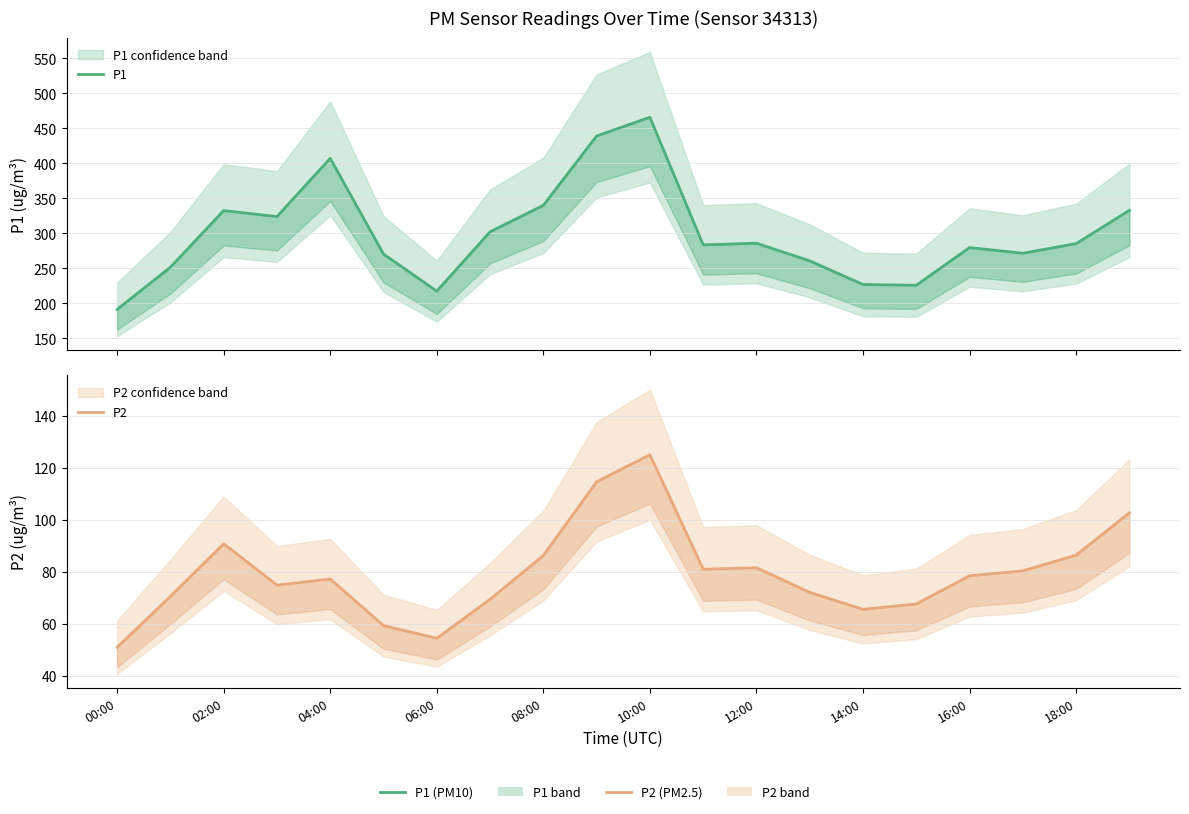

Which series has the widest spread of values?

P1